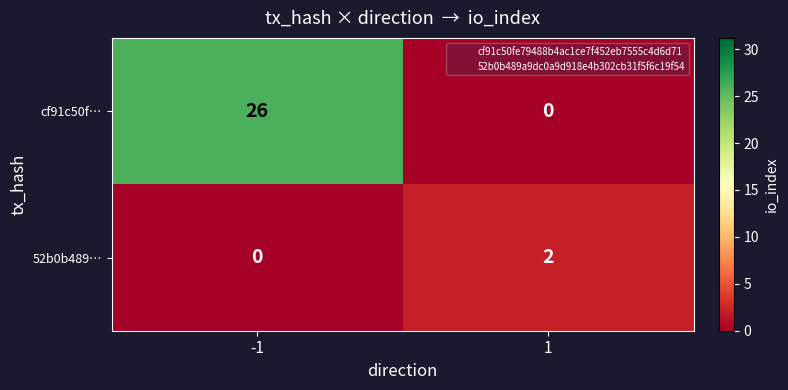

Reading right to left, list all the values displayed in this chart.

cf91c50f…: 1=0	-1=26
52b0b489…: 1=2	-1=0